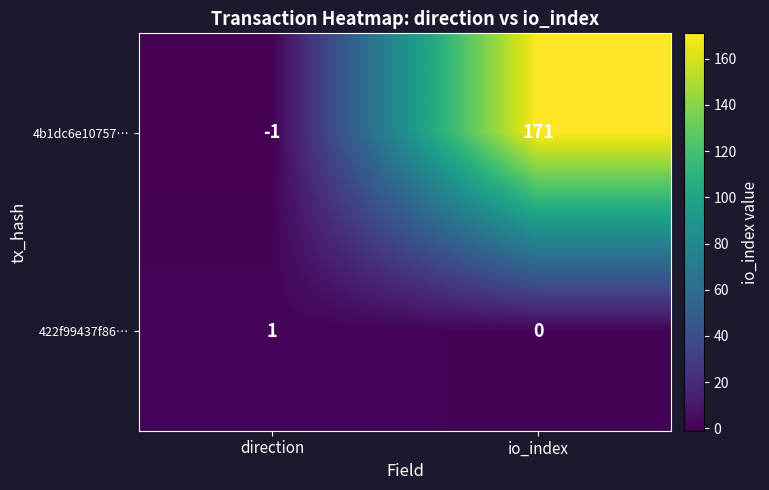

At which label does 4b1dc6e10757… reach its minimum?

direction